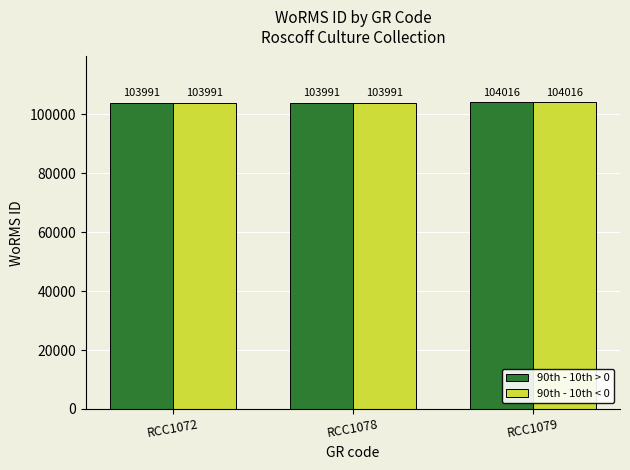

How many bars are there in total?

6